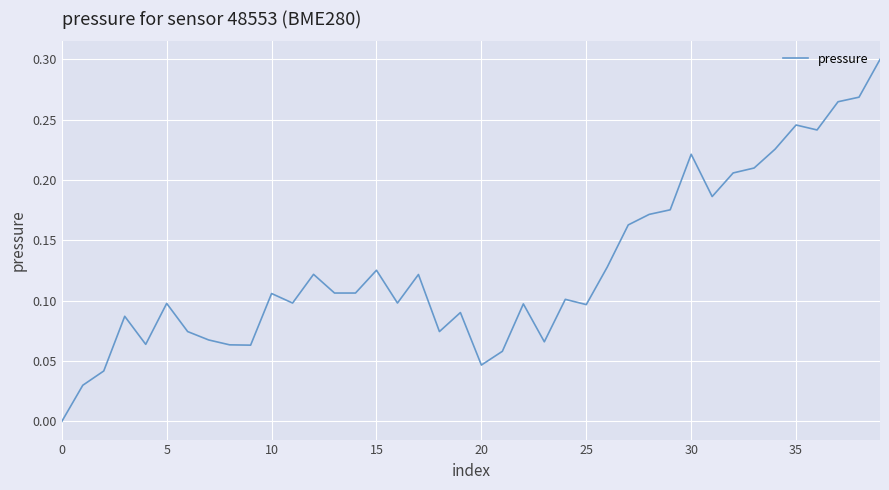

How many lines are shown in the chart?

1